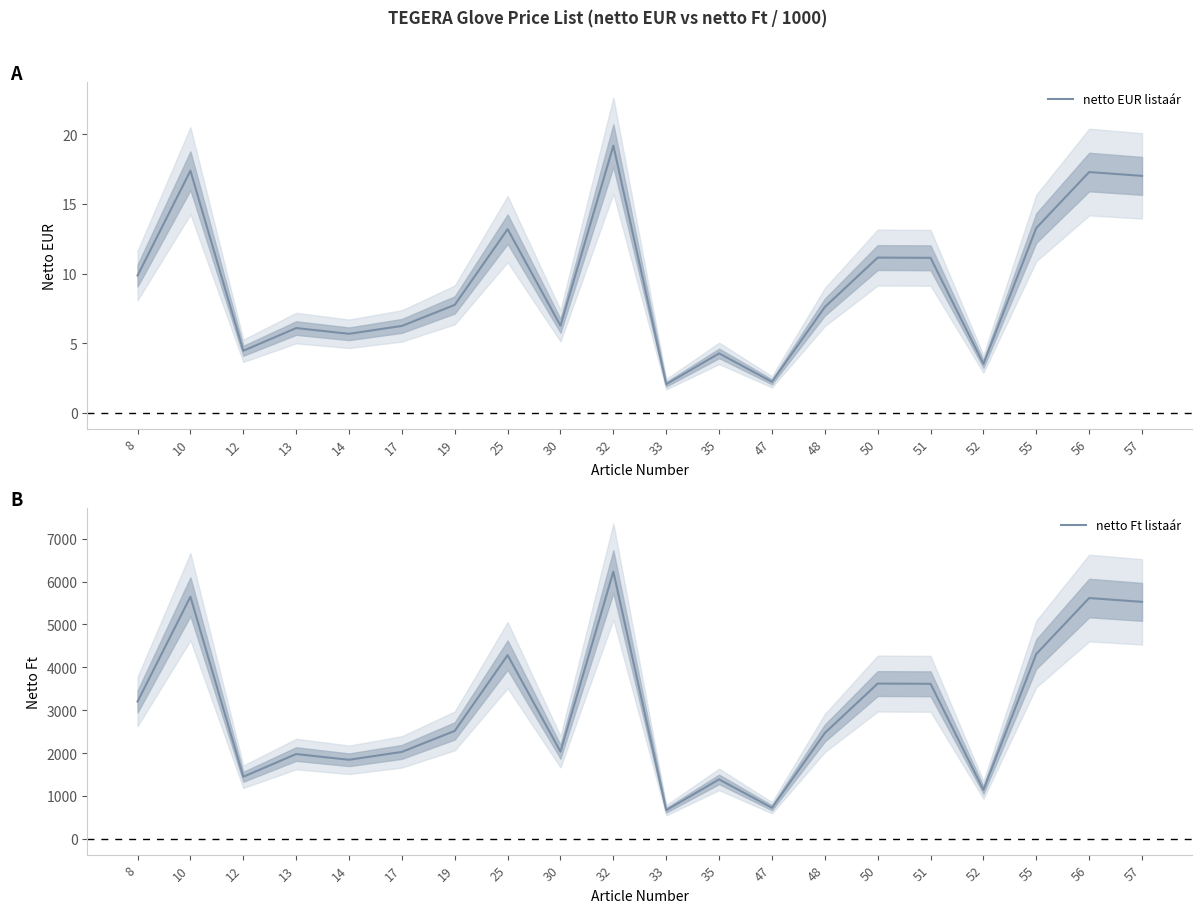

Rank the series by their maximum value, from highest to lowest.

netto Ft listaár, netto EUR listaár